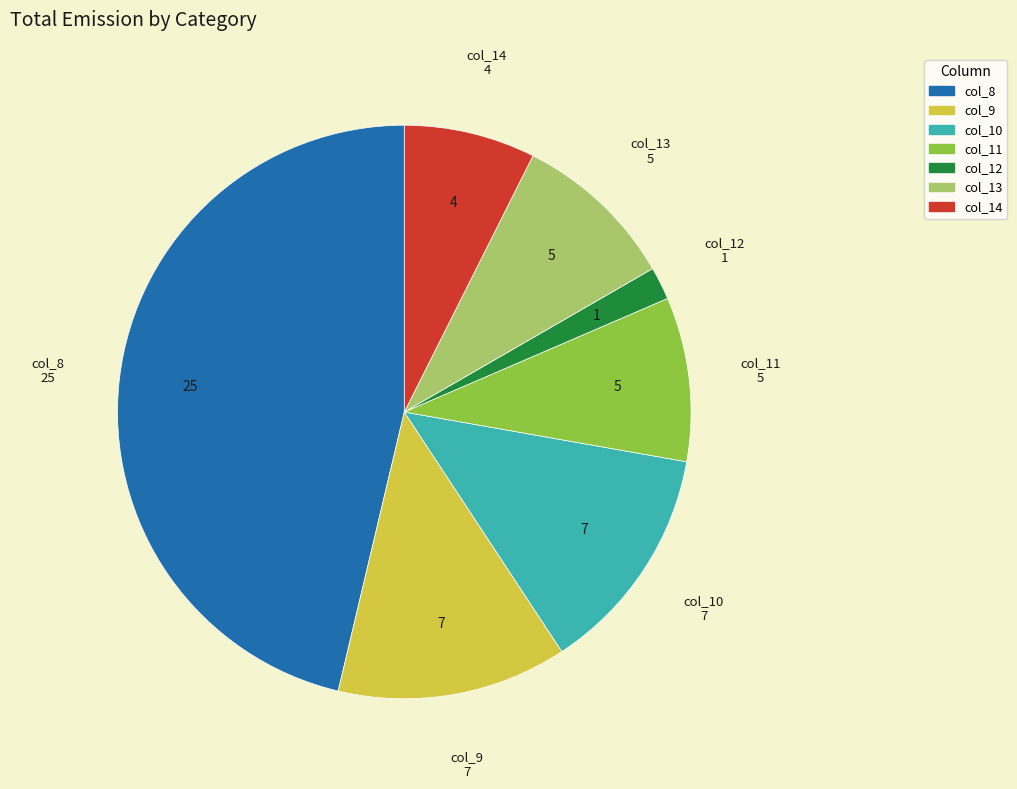

Is there a majority slice in this chart?

No